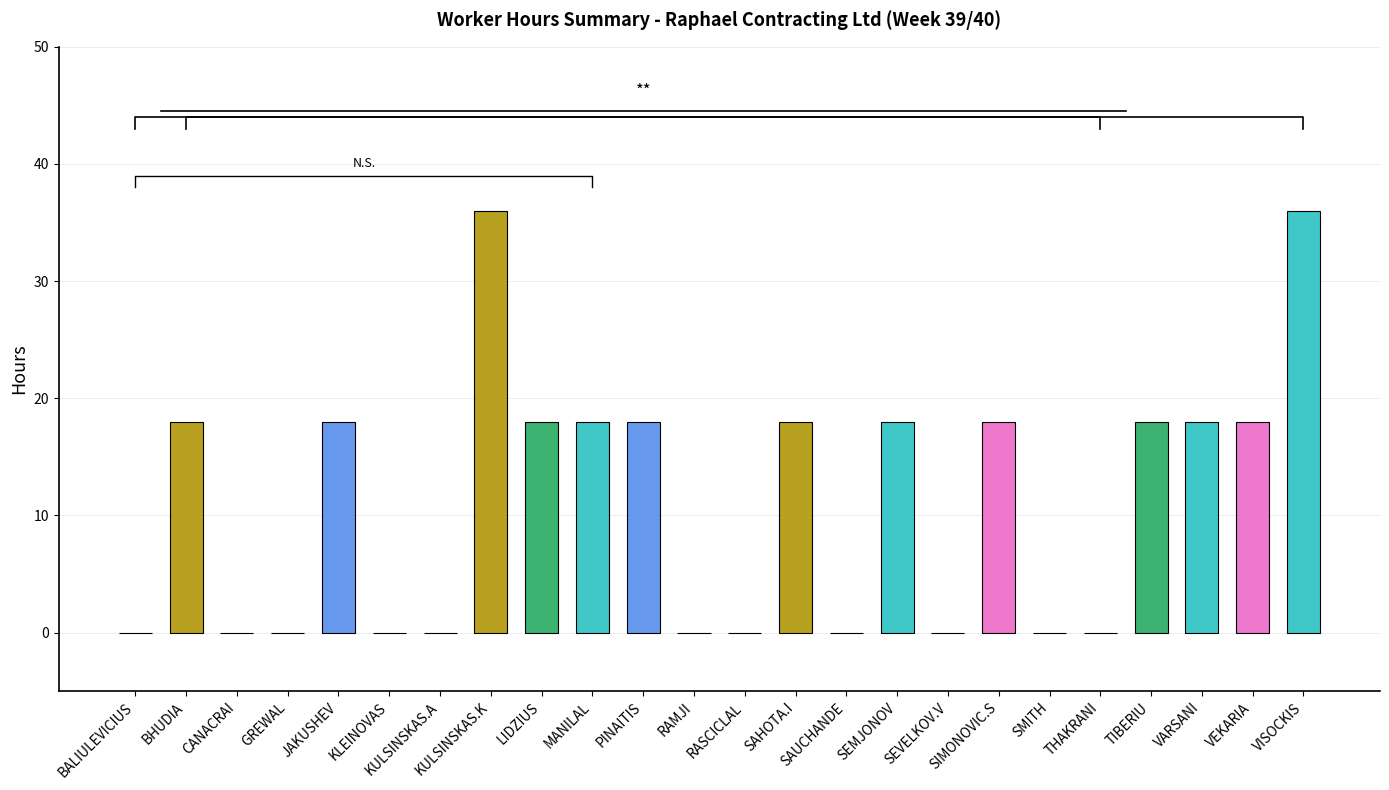

The chart shows a value of 18 at TIBERIU. True or false?

True